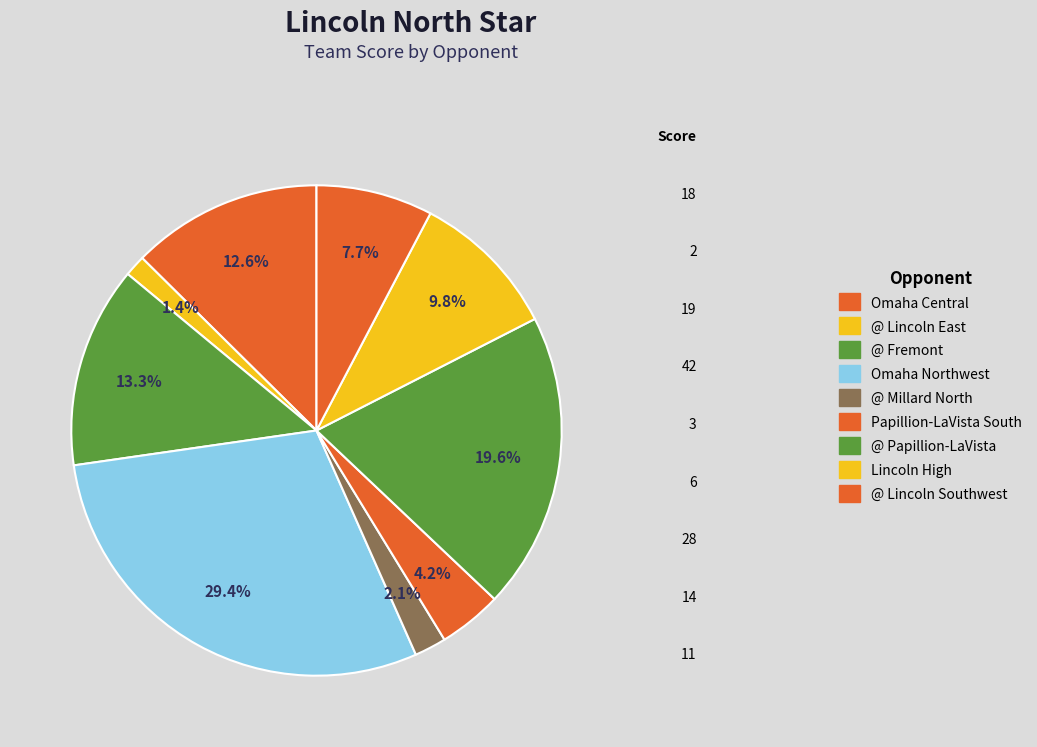

How many slices are in this pie chart?

9